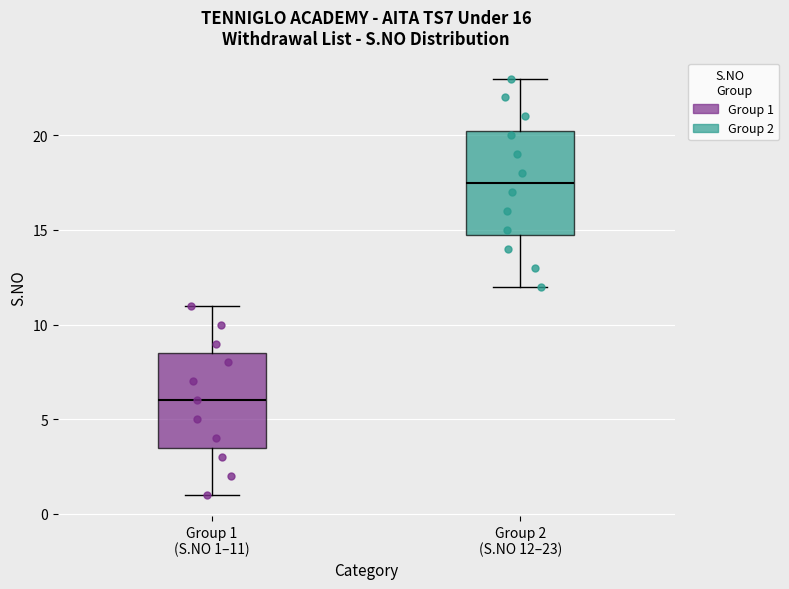

Where is the lower edge of the box for Group 1 (S.NO 1–11) on the y-axis? The values are not printed on the chart, so give them approximately, as read against the axis.

3.5